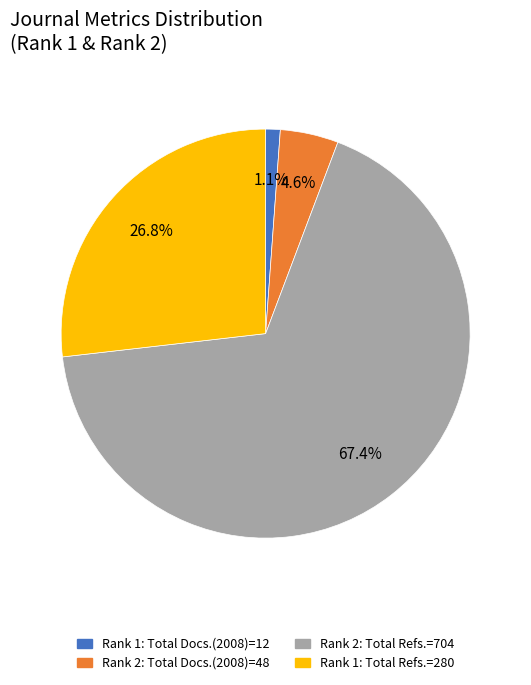

Count the number of slices in the pie.

4